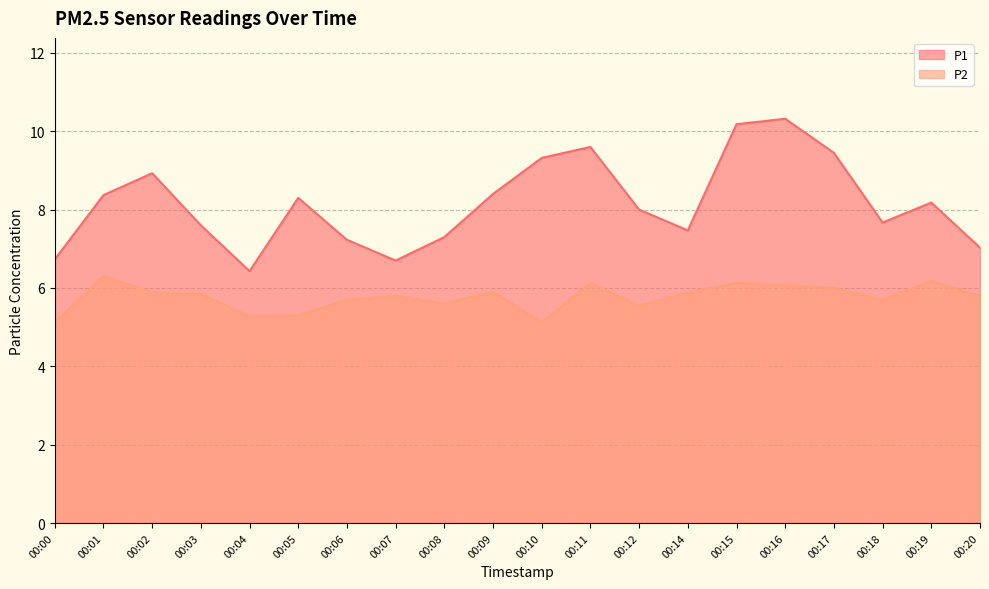

True or false: P1 and P2 intersect in this chart.

False